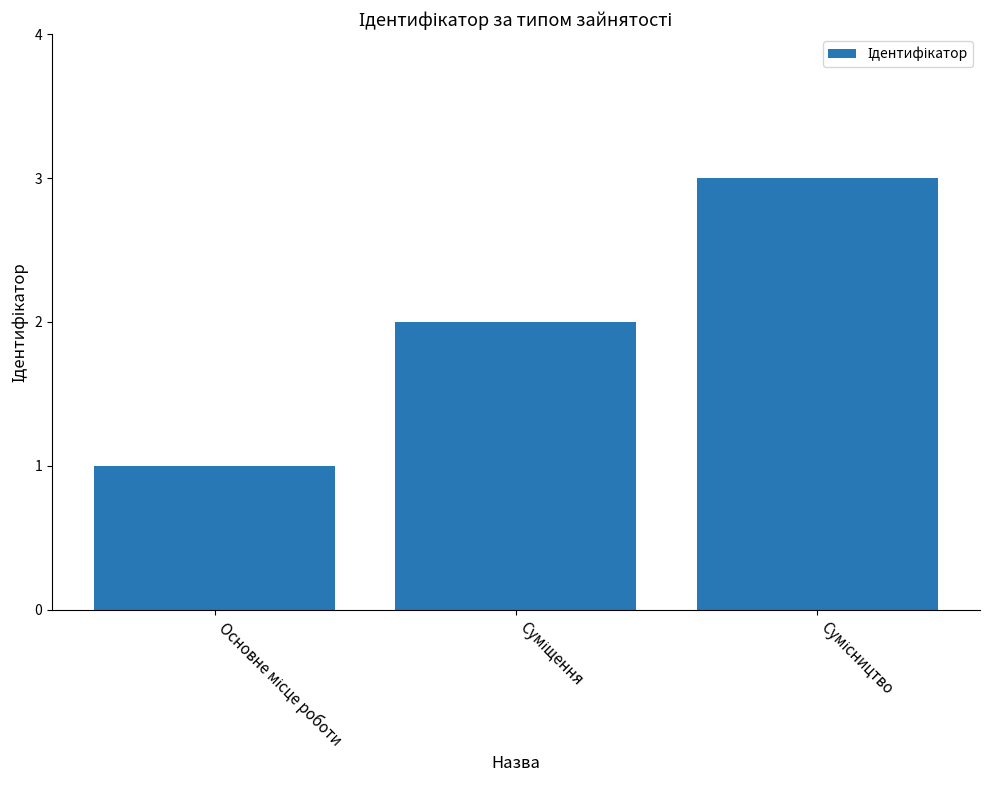

Reading left to right, transcribe all the data shown in this chart.

1	2	3